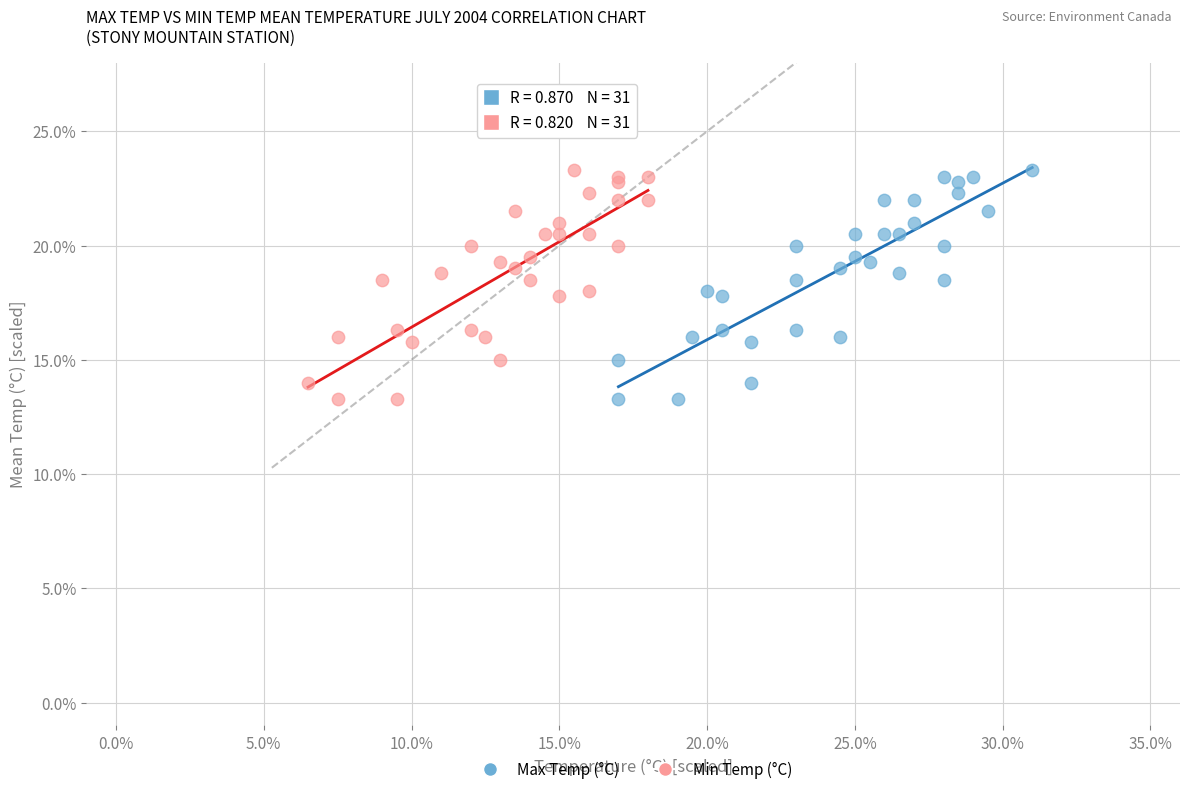

What are all the series names shown in the legend?

Max Temp (°C), Min Temp (°C)